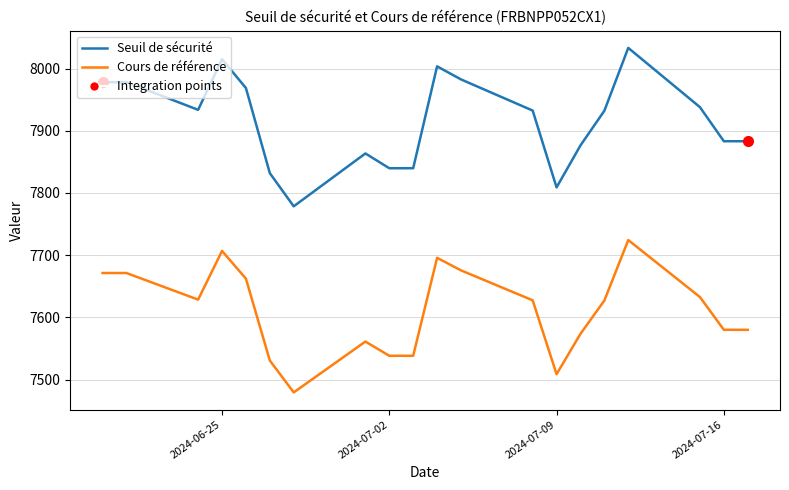

What is the minimum value shown in the chart?

7479.4